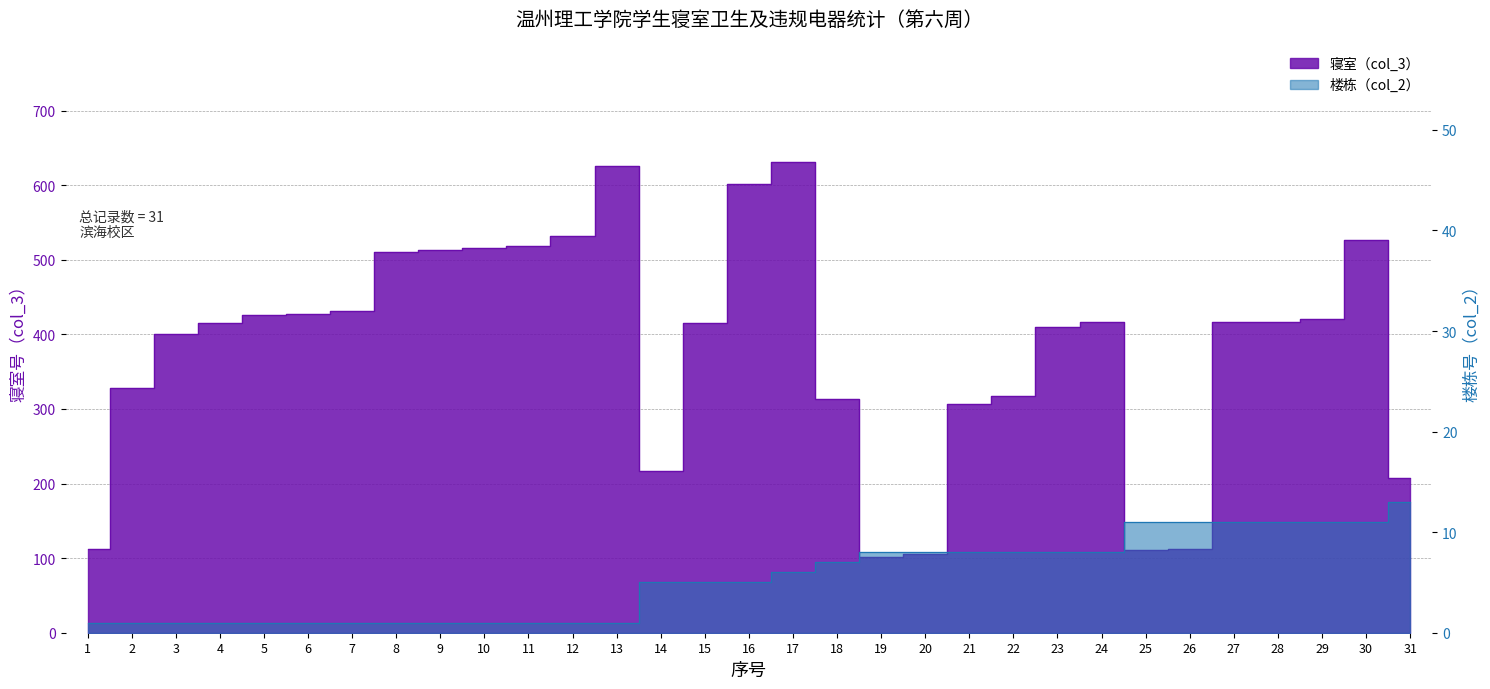

Which series changed the most between 4 and 13?

寝室（col_3）